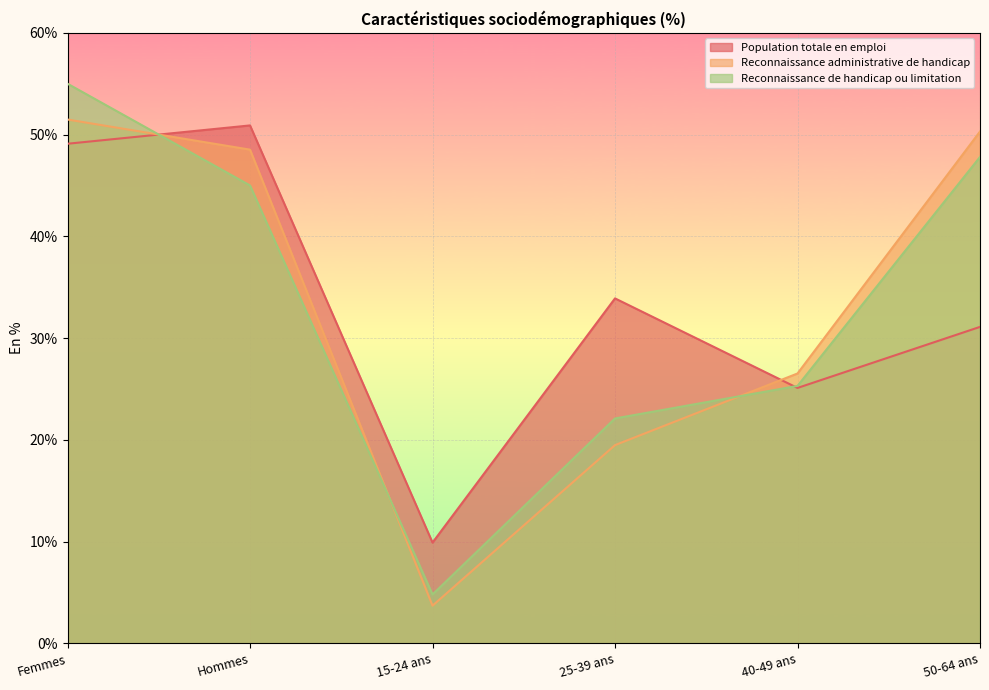

Which series has the largest total across all categories?

Population totale en emploi